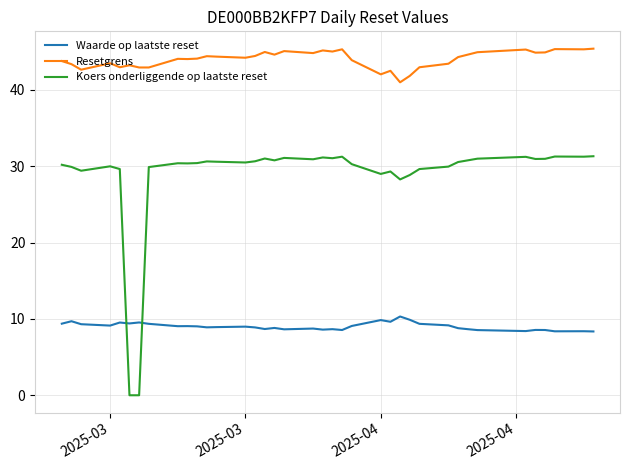

Rank the series by their maximum value, from highest to lowest.

Resetgrens, Koers onderliggende op laatste reset, Waarde op laatste reset